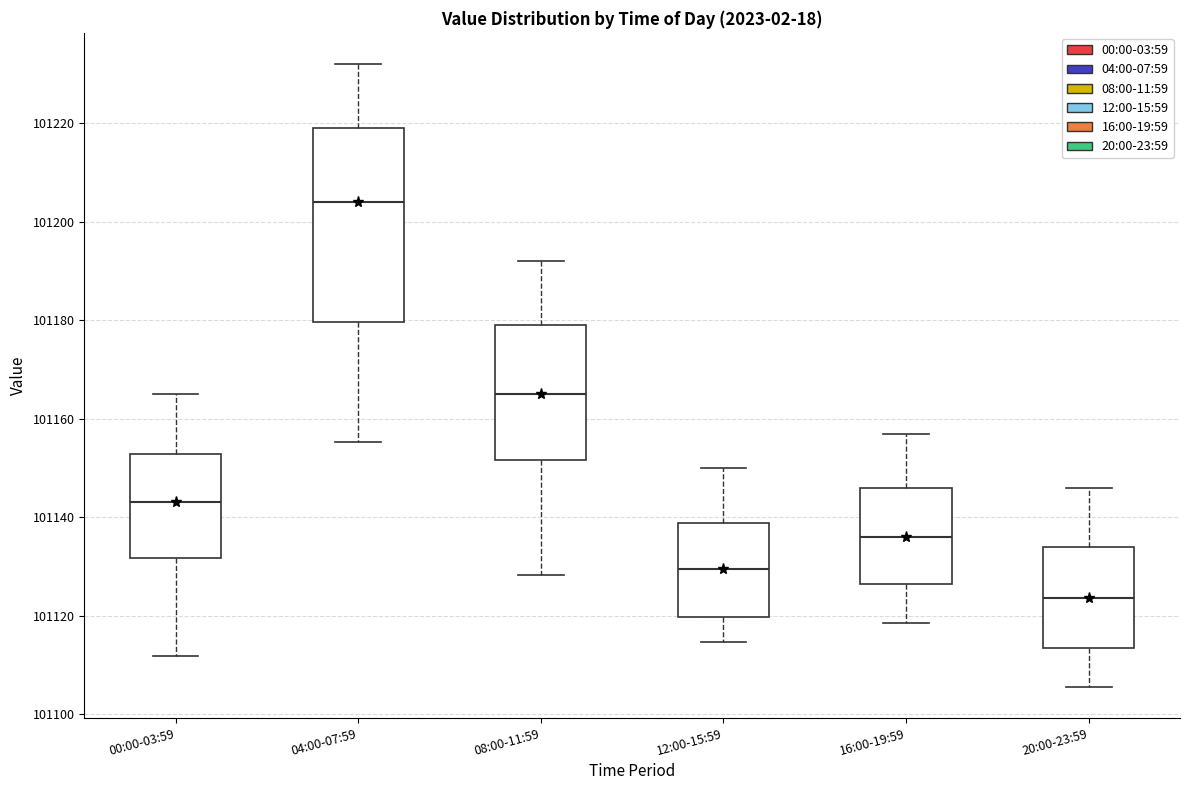

Which box is the tallest, from its lower edge to its upper edge?

04:00-07:59